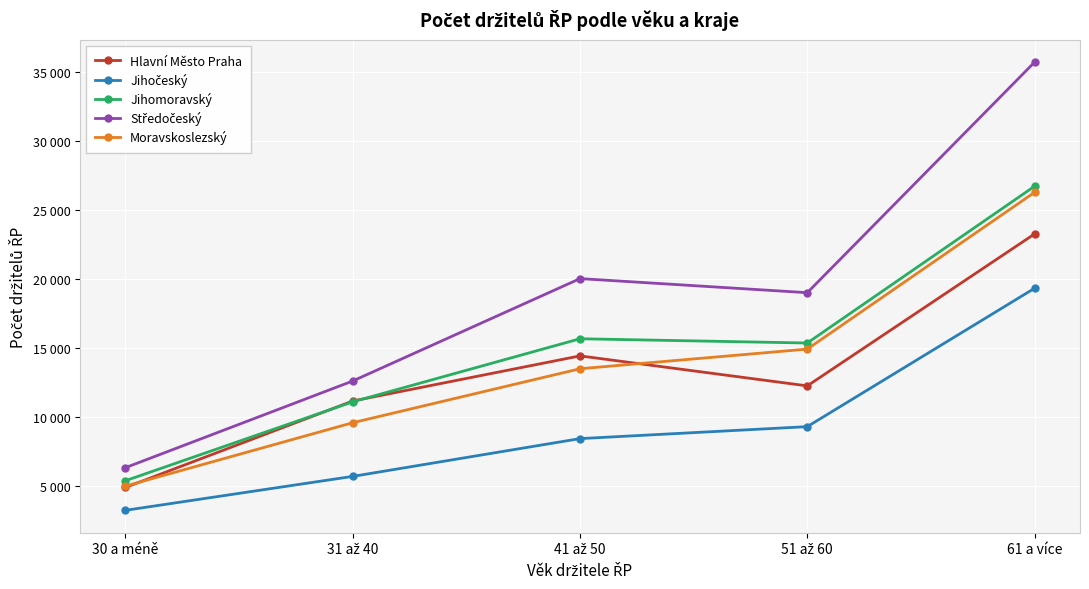

At which label does Jihočeský reach its minimum?

30 a méně